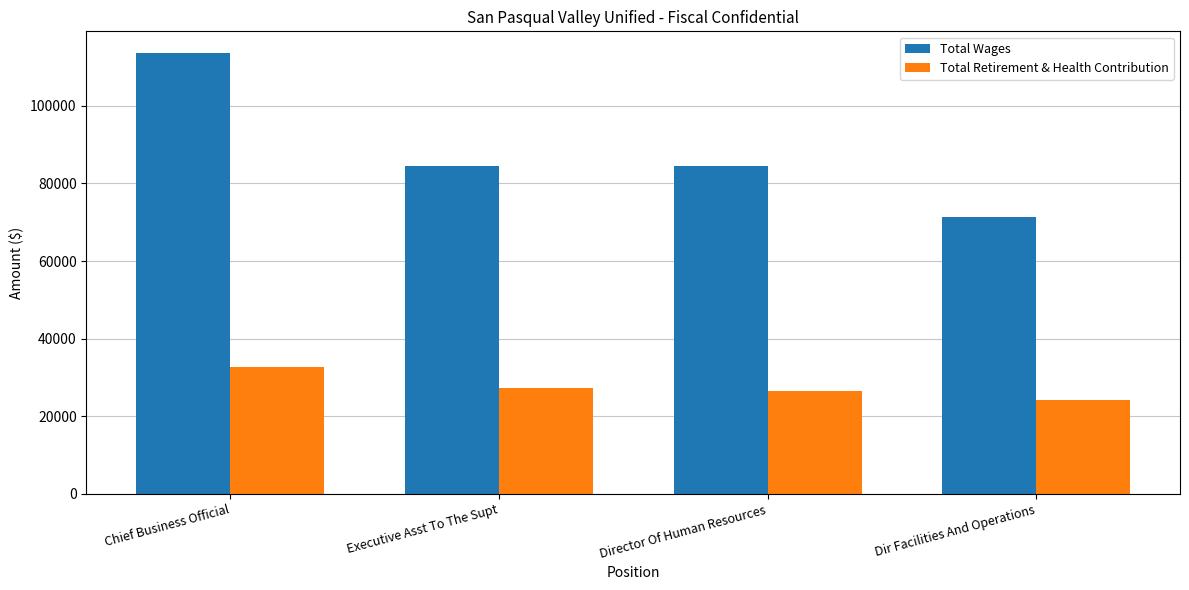

Rank the series at Executive Asst To The Supt from lowest to highest value.

Total Retirement & Health Contribution, Total Wages